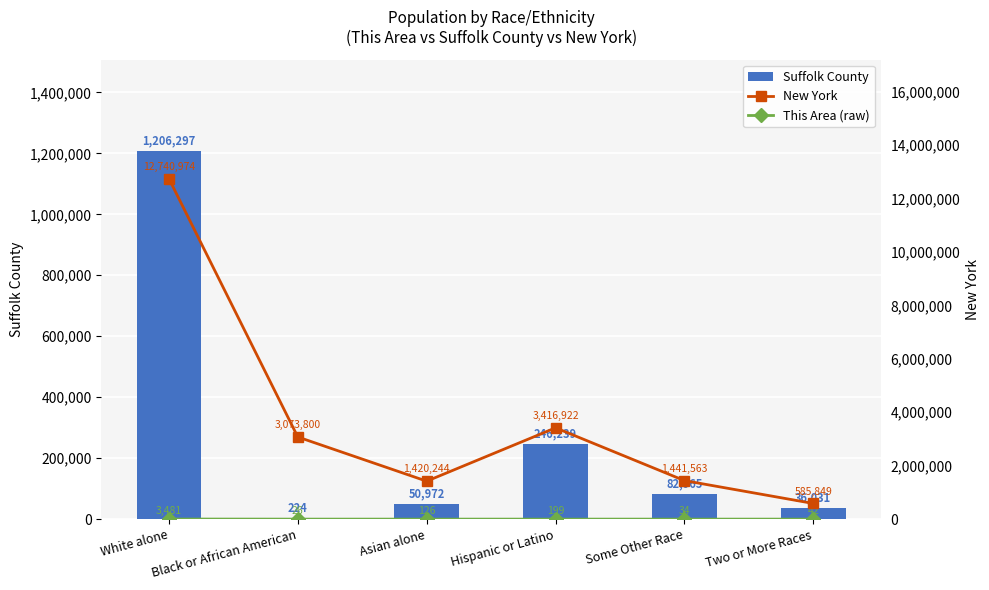

Where does the Suffolk County series first go above 82965?

White alone